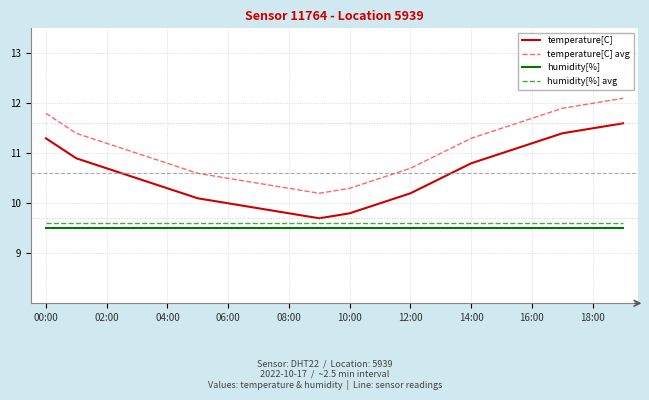

Reading left to right, transcribe all the data shown in this chart.

temperature[C]: 11.3	10.9	10.7	10.5	10.3	10.1	10.0	9.9	9.8	9.7	9.8	10.0	10.2	10.5	10.8	11.0	11.2	11.4	11.5	11.6
temperature[C] avg: 11.8	11.4	11.2	11.0	10.8	10.6	10.5	10.4	10.3	10.2	10.3	10.5	10.7	11.0	11.3	11.5	11.7	11.9	12.0	12.1
humidity[%]: 9.5	9.5	9.5	9.5	9.5	9.5	9.5	9.5	9.5	9.5	9.5	9.5	9.5	9.5	9.5	9.5	9.5	9.5	9.5	9.5
humidity[%] avg: 9.6	9.6	9.6	9.6	9.6	9.6	9.6	9.6	9.6	9.6	9.6	9.6	9.6	9.6	9.6	9.6	9.6	9.6	9.6	9.6